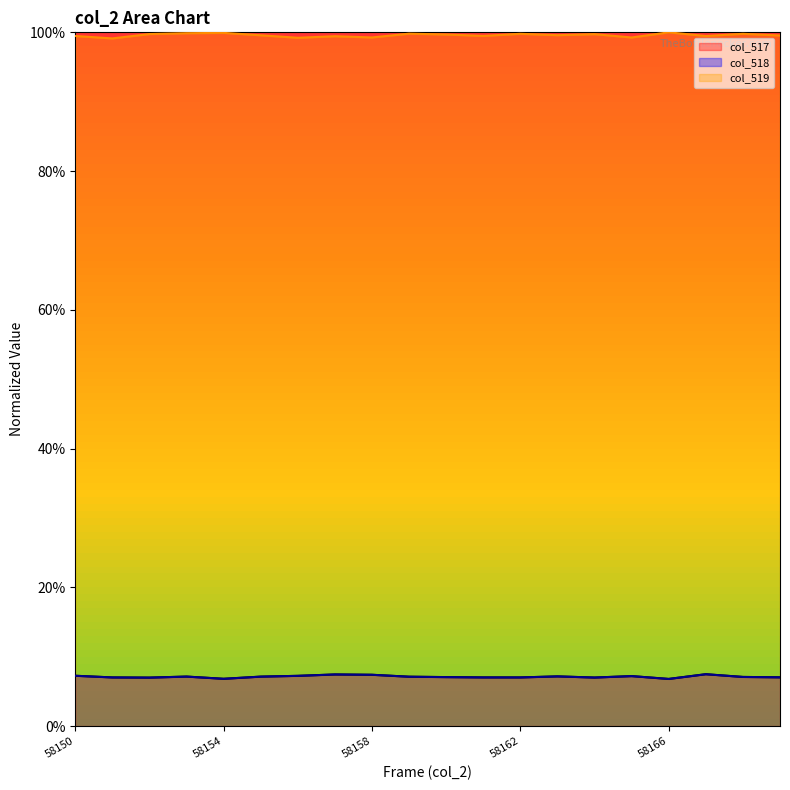

What is the lowest value of the col_517 series?

0.1